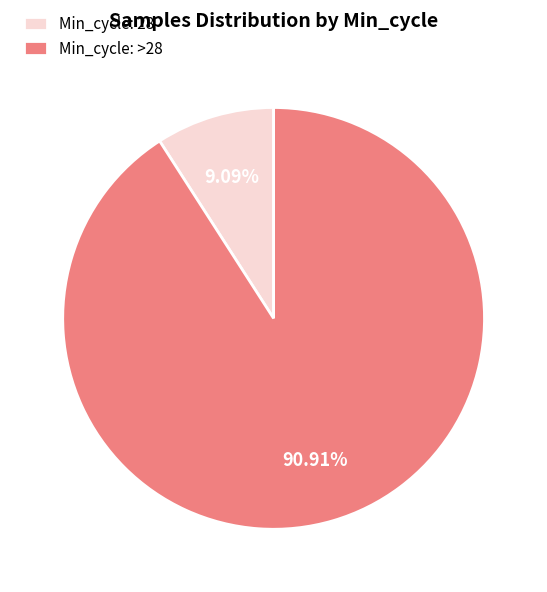

Does any single category account for the majority?

Yes